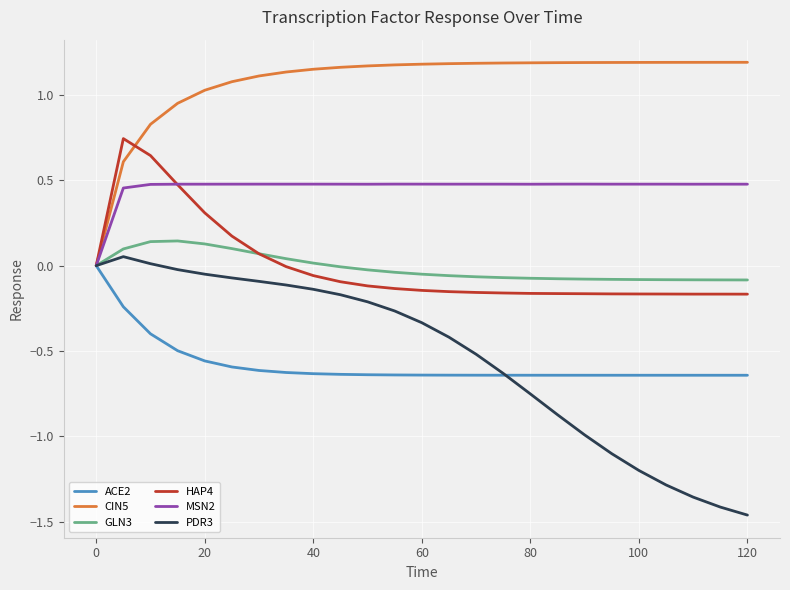

How many lines are shown in the chart?

6